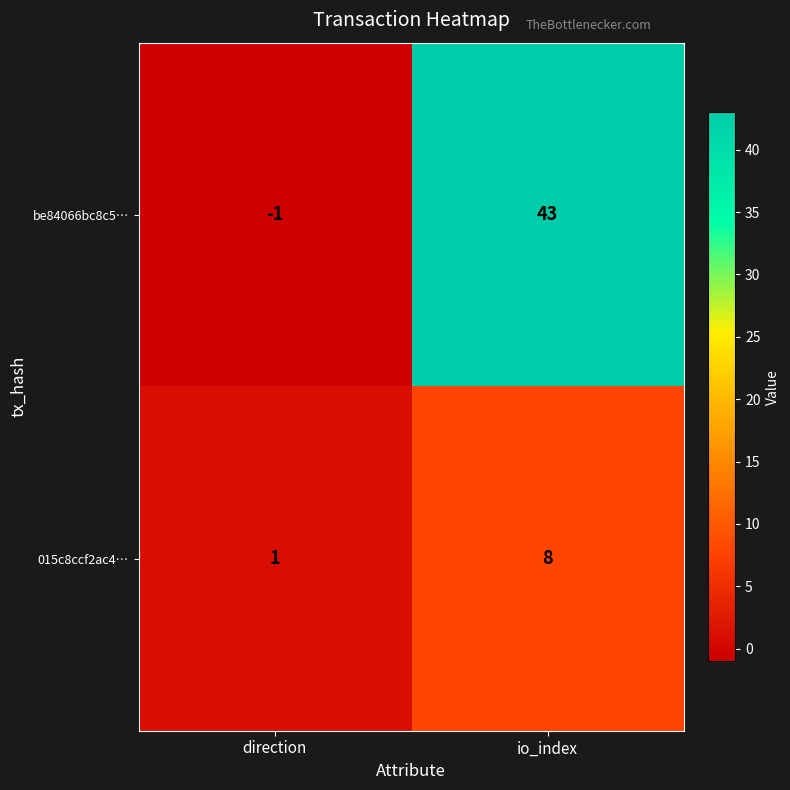

How many data points does each series have?

2